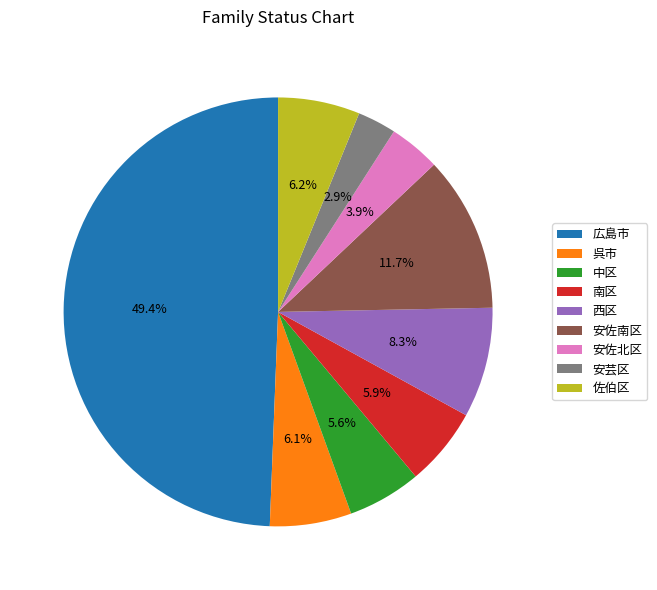

How many segments does this pie chart have?

9